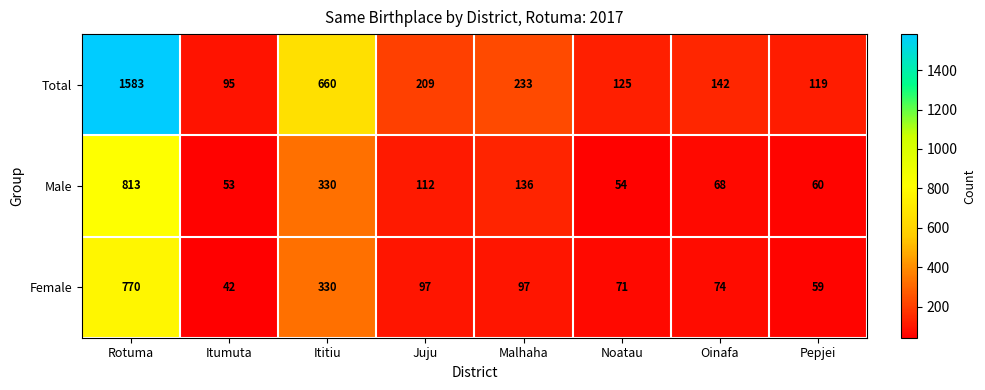

Which series has the widest spread of values?

Total